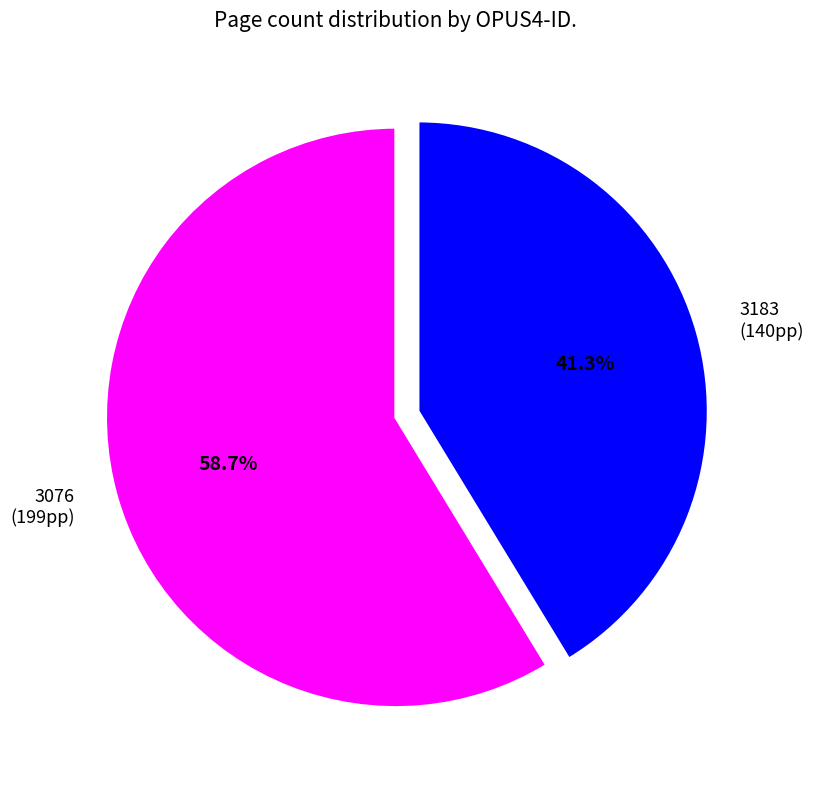

Which slice is the smallest?

3183